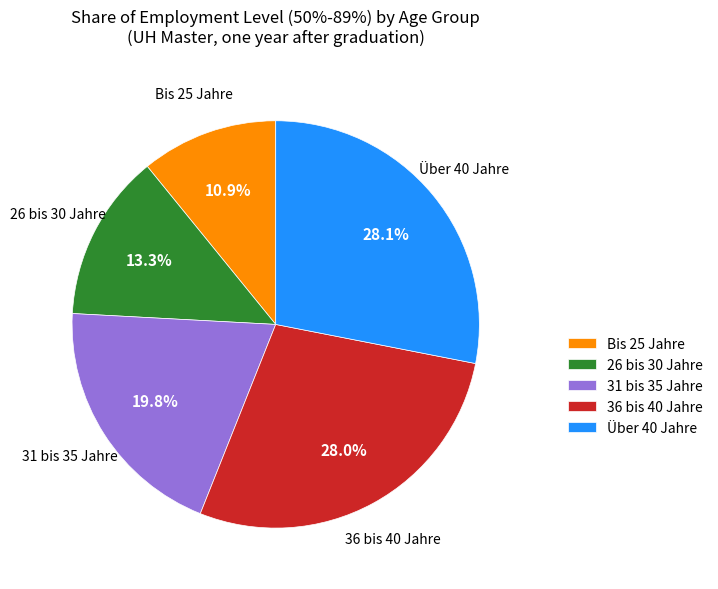

How many segments does this pie chart have?

5